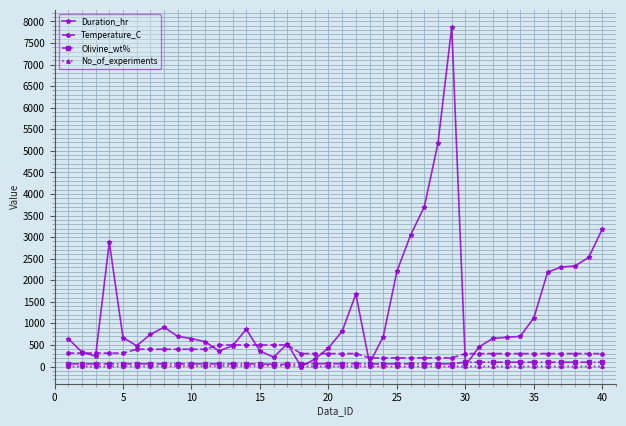

What is the value of the Olivine_wt% point at the 11th from the left?

62